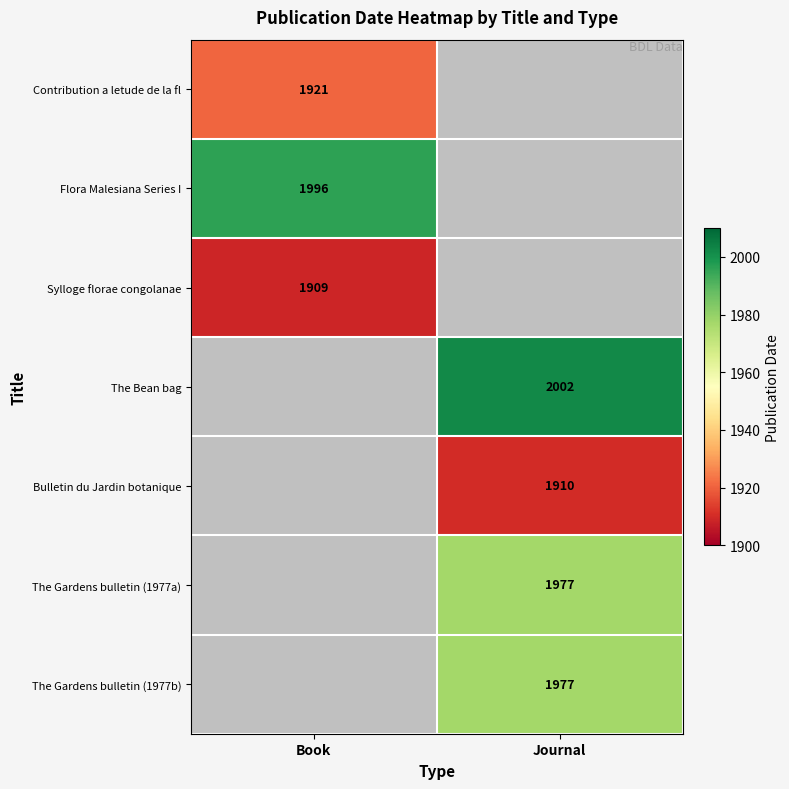

What is the minimum value shown in the chart?

1909.0